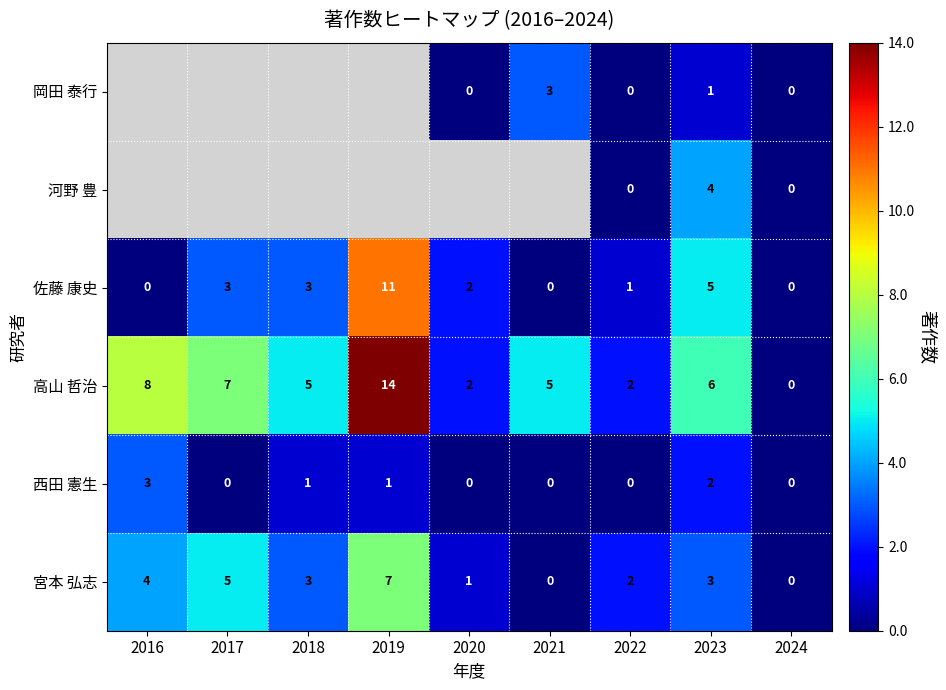

At which label is 高山 哲治 closest to 7?

2017